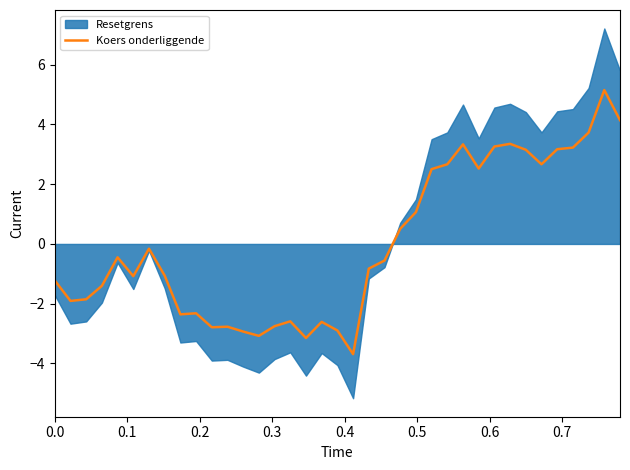

What is the lowest value of the Koers onderliggende series?

-3.7